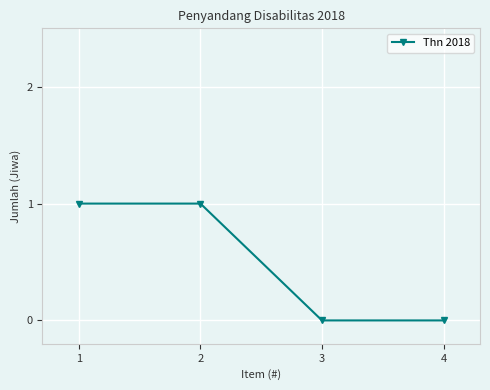

How many distinct data groups are displayed?

1